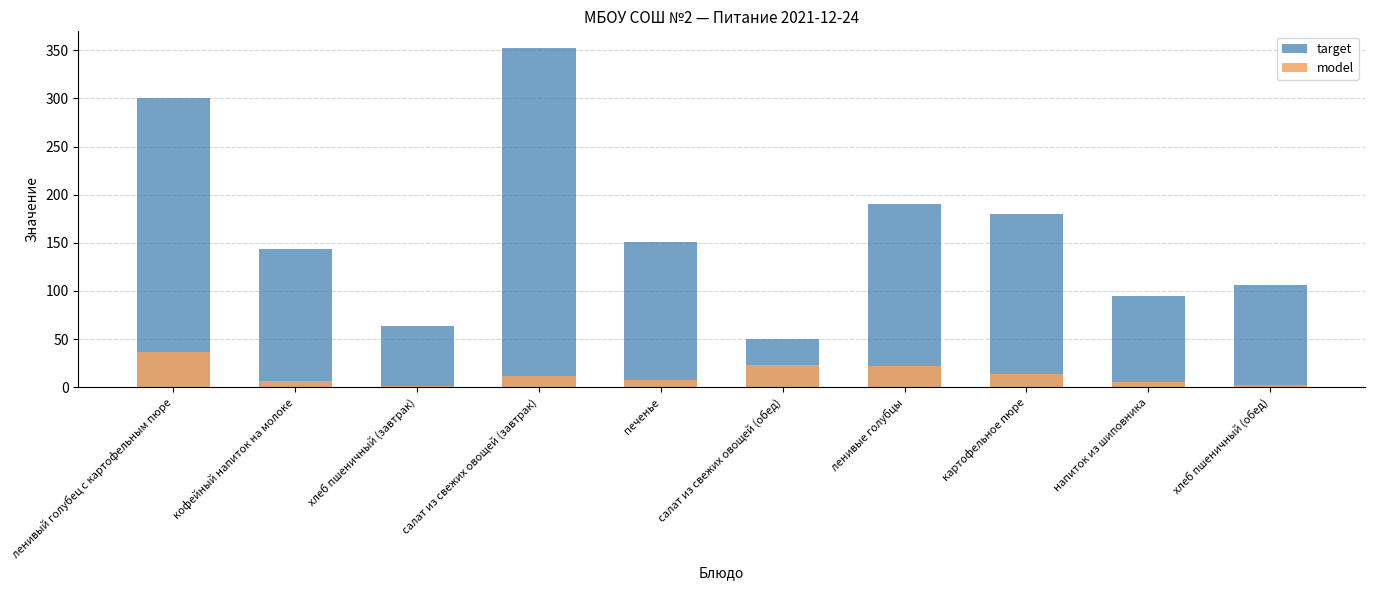

The value of target at хлеб пшеничный (завтрак) is 22.5. True or false?

False